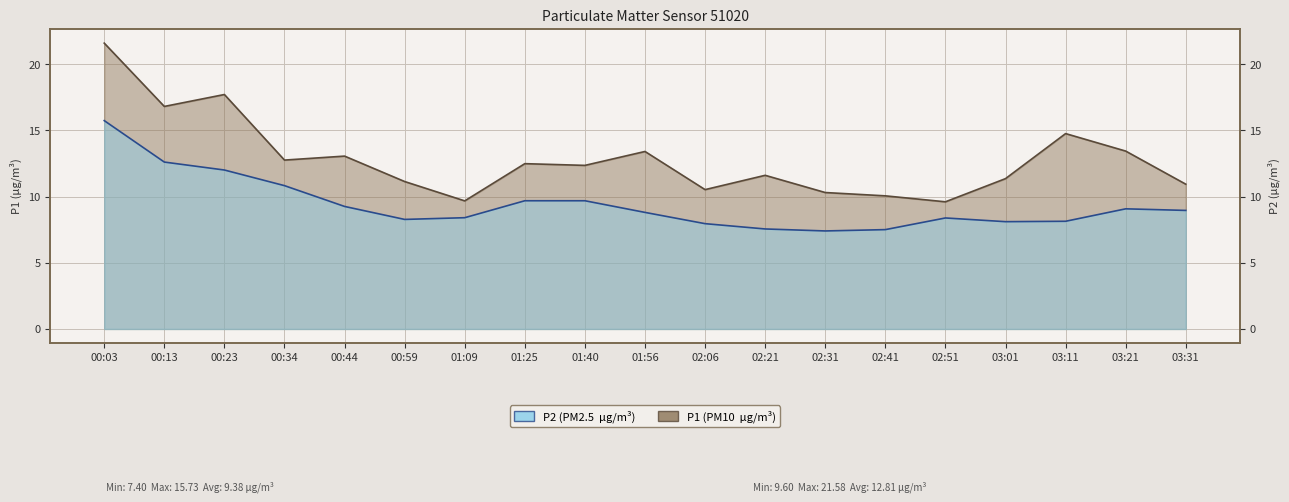

Reading right to left, what are all the values shown in this chart?

P1: 03:31=10.9	03:21=13.4	03:11=14.8	03:01=11.3	02:51=9.6	02:41=10.1	02:31=10.3	02:21=11.6	02:06=10.5	01:56=13.4	01:40=12.3	01:25=12.5	01:09=9.7	00:59=11.1	00:44=13.1	00:34=12.8	00:23=17.7	00:13=16.8	00:03=21.6
P2: 03:31=8.9	03:21=9.1	03:11=8.1	03:01=8.1	02:51=8.4	02:41=7.5	02:31=7.4	02:21=7.5	02:06=8.0	01:56=8.8	01:40=9.7	01:25=9.7	01:09=8.4	00:59=8.3	00:44=9.2	00:34=10.8	00:23=12.0	00:13=12.6	00:03=15.7